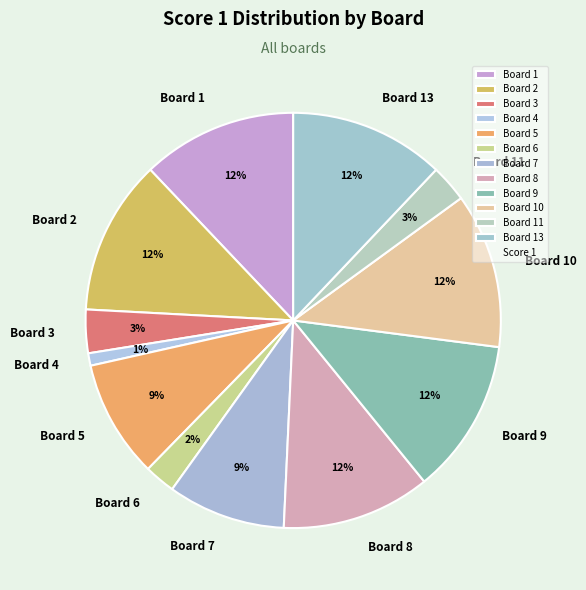

To the nearest percent, what is the combined percentage of Board 11 and Board 4?

4%